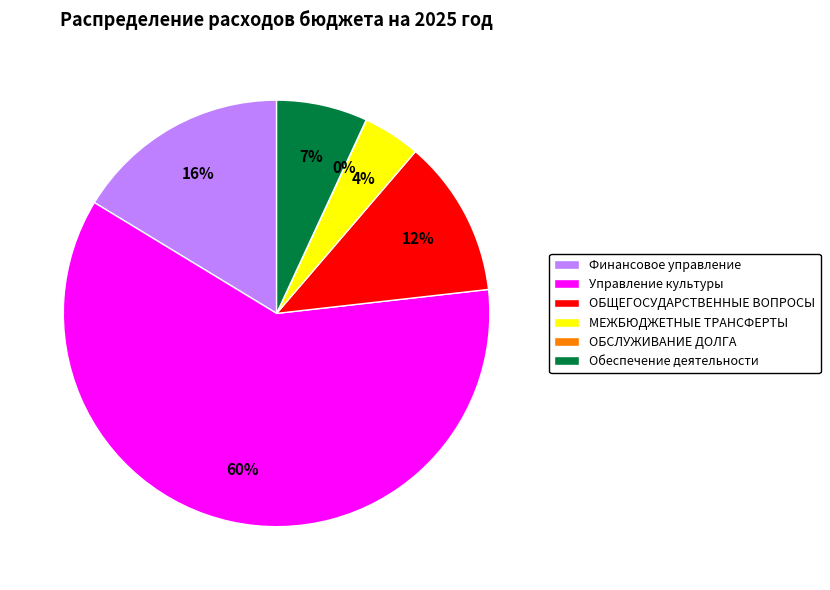

What is the largest slice in the pie chart?

Управление культуры